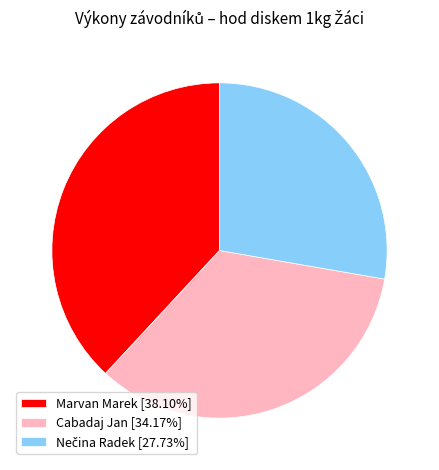

Approximately how many times larger is the value at Marvan Marek [38.10%] compared to Cabadaj Jan [34.17%]?

1.1